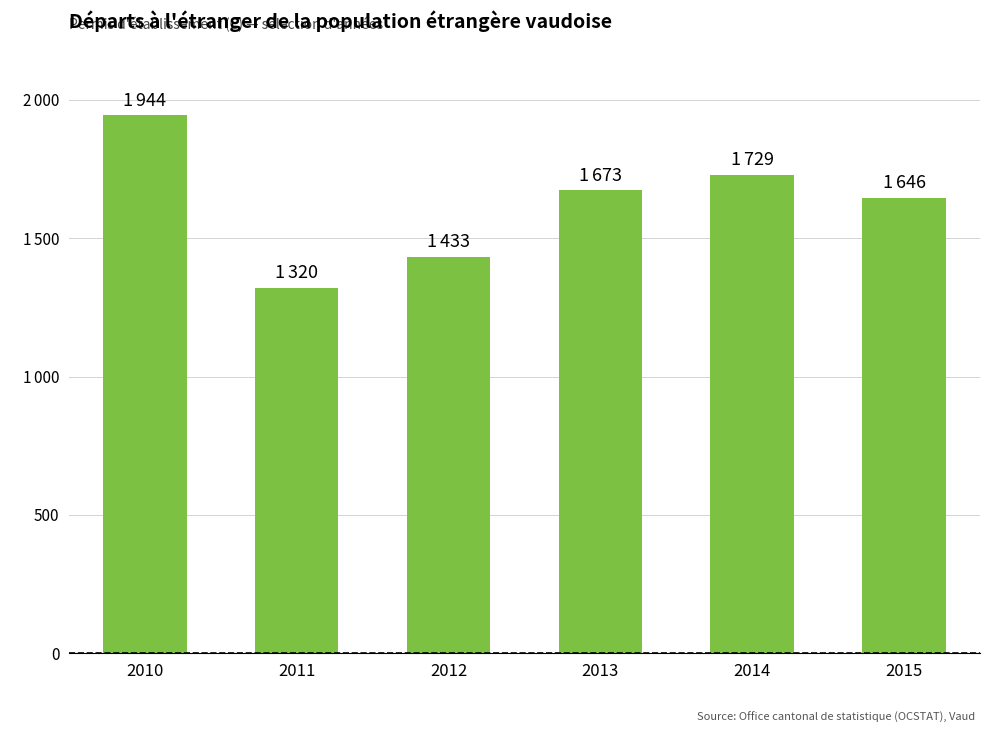

Rank the categories by value from lowest to highest.

2011, 2012, 2015, 2013, 2014, 2010